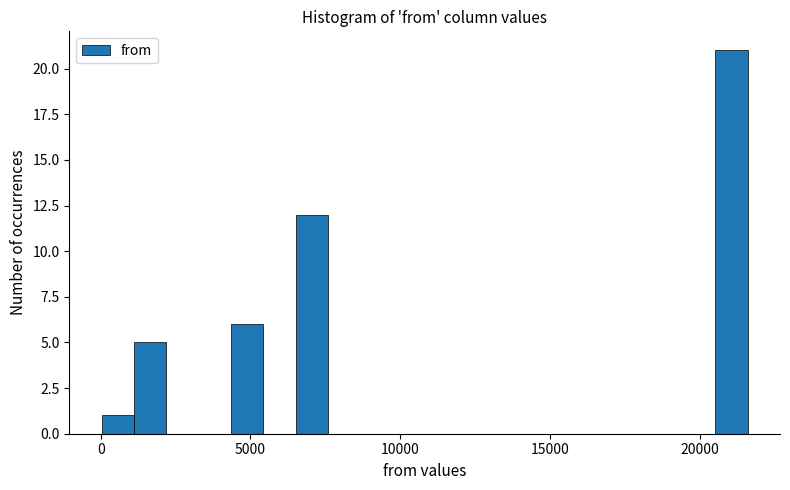

Read against the x-axis, roughly where is the centre of the tallest bar?

21000